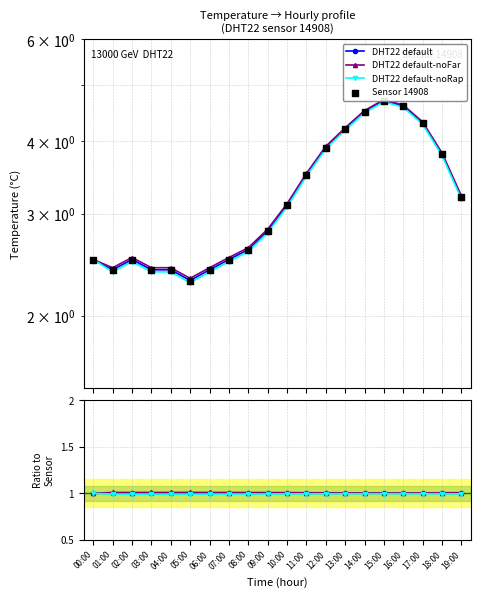

Is the value of Sensor 14908 at 06:00 greater than the value of DHT22 default at 09:00?

Yes